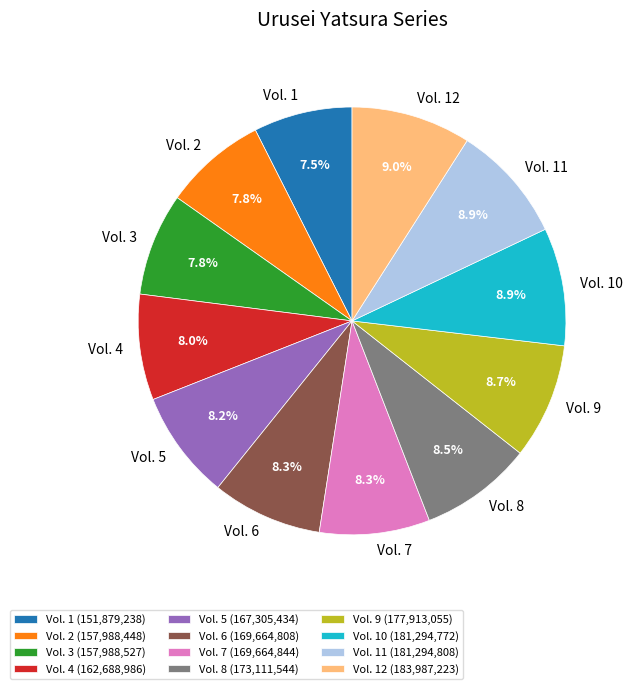

Approximately how many times larger is the value at Vol. 4 compared to Vol. 11?

0.9